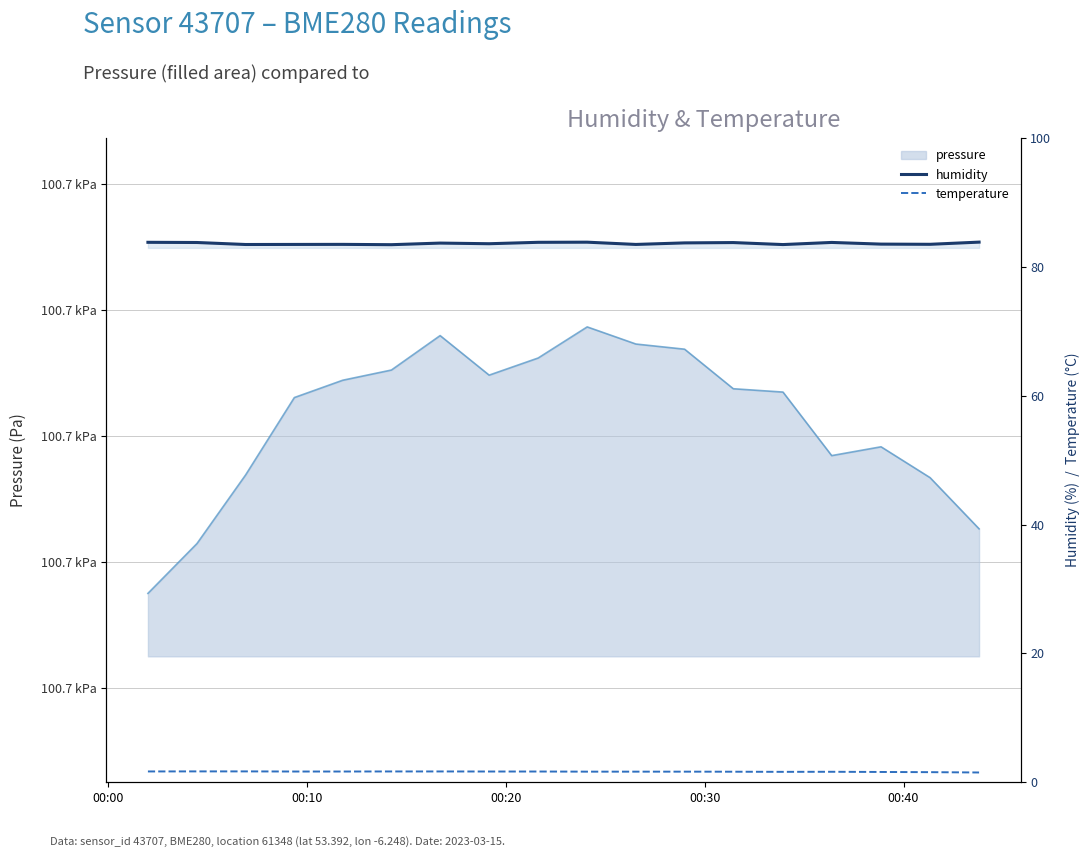

How many interior local peaks does the temperature series have?

1